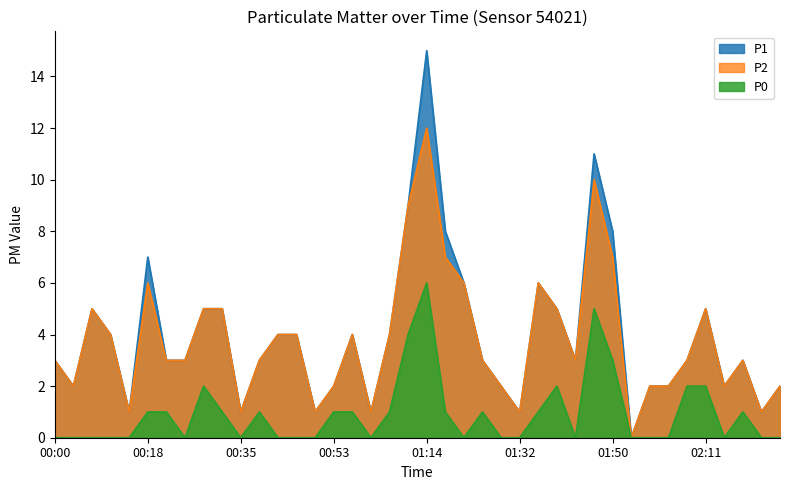

True or false: P2 and P0 cross at least once.

False